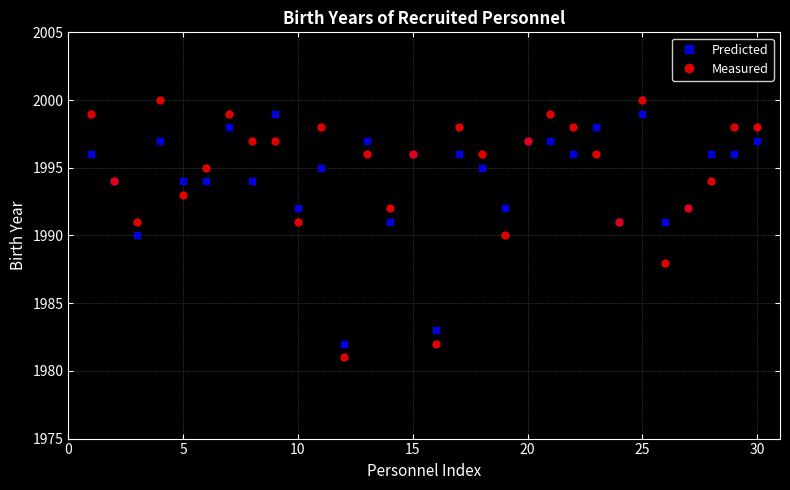

True or false: Measured has more than 1 points higher than both neighbors.

True